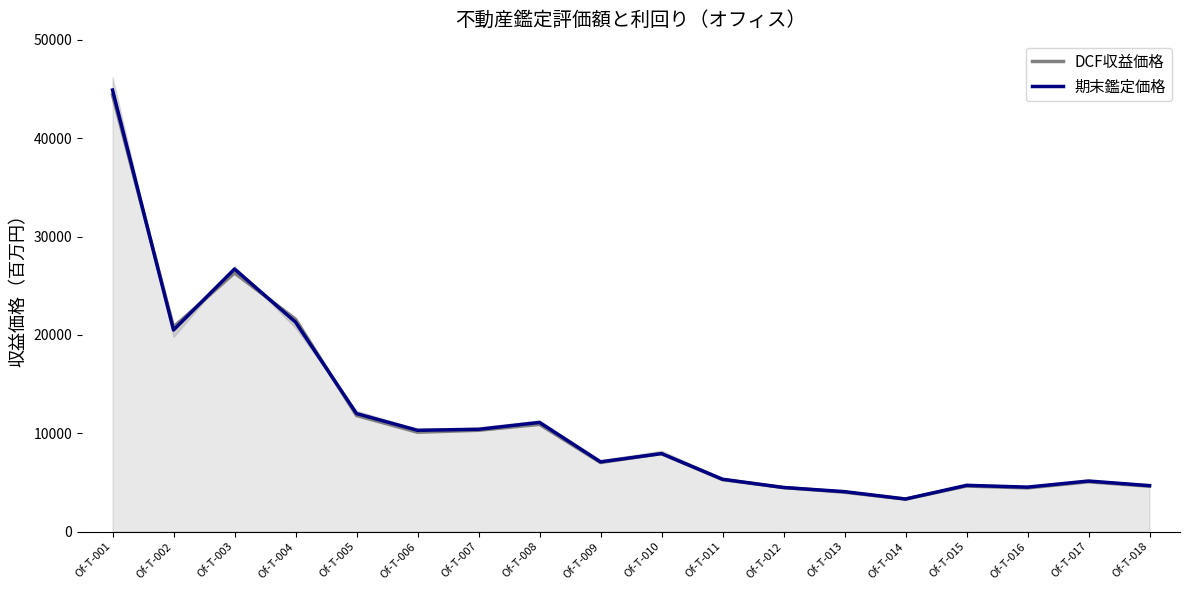

What are all the series names shown in the legend?

DCF収益価格, 期末鑑定価格